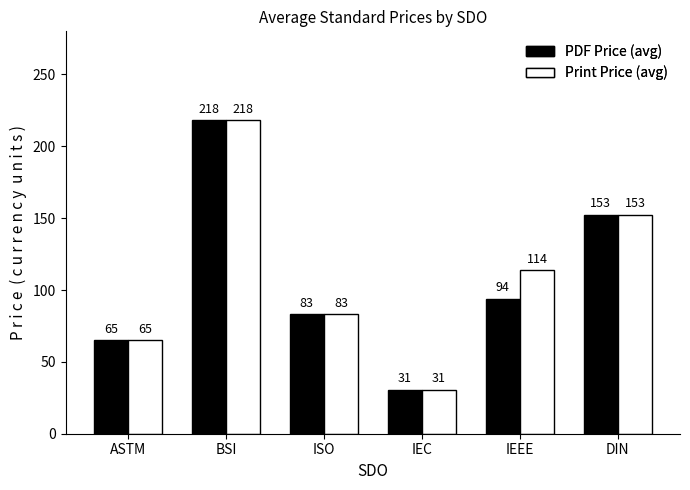

At which category is the sum across all series the highest?

BSI